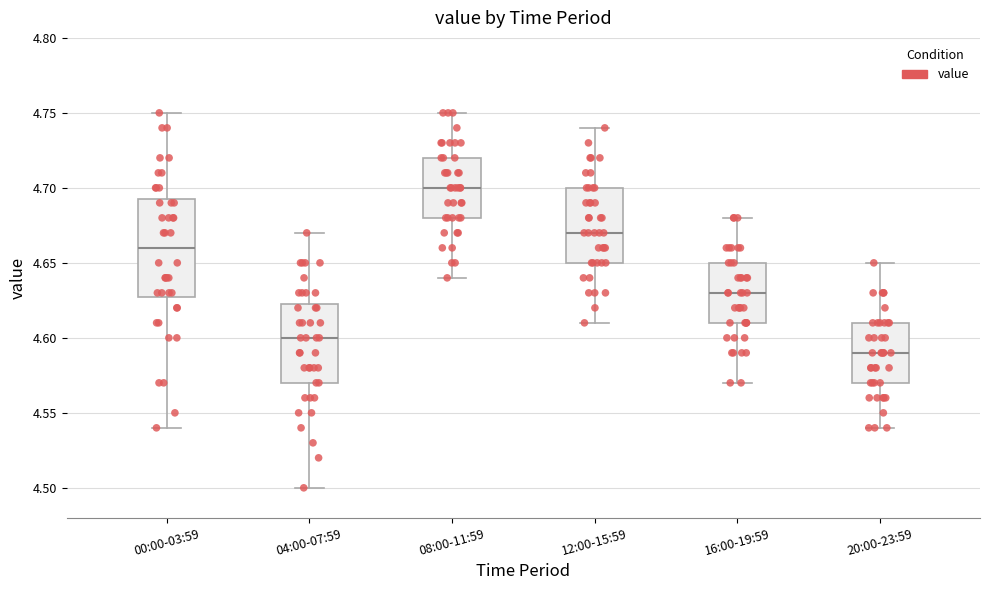

Which box has the highest median line?

08:00-11:59